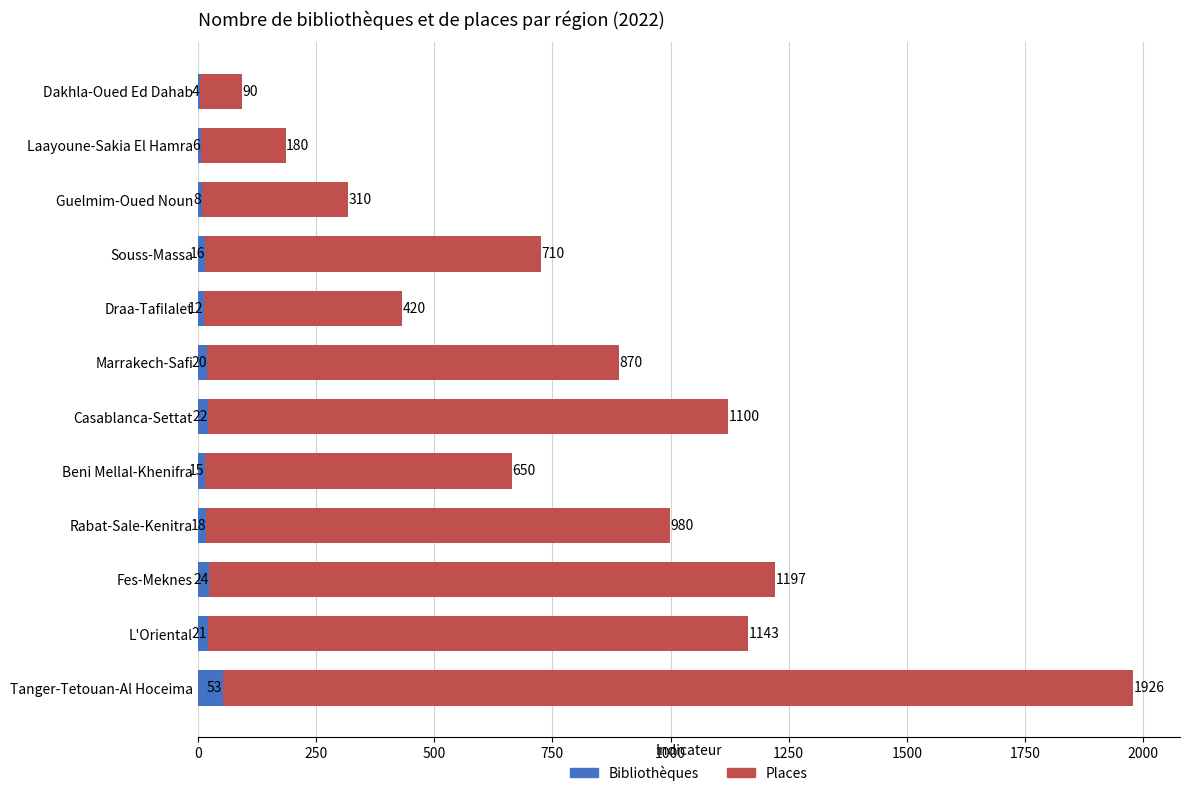

At which category is the sum across all series the highest?

Tanger-Tetouan-Al Hoceima